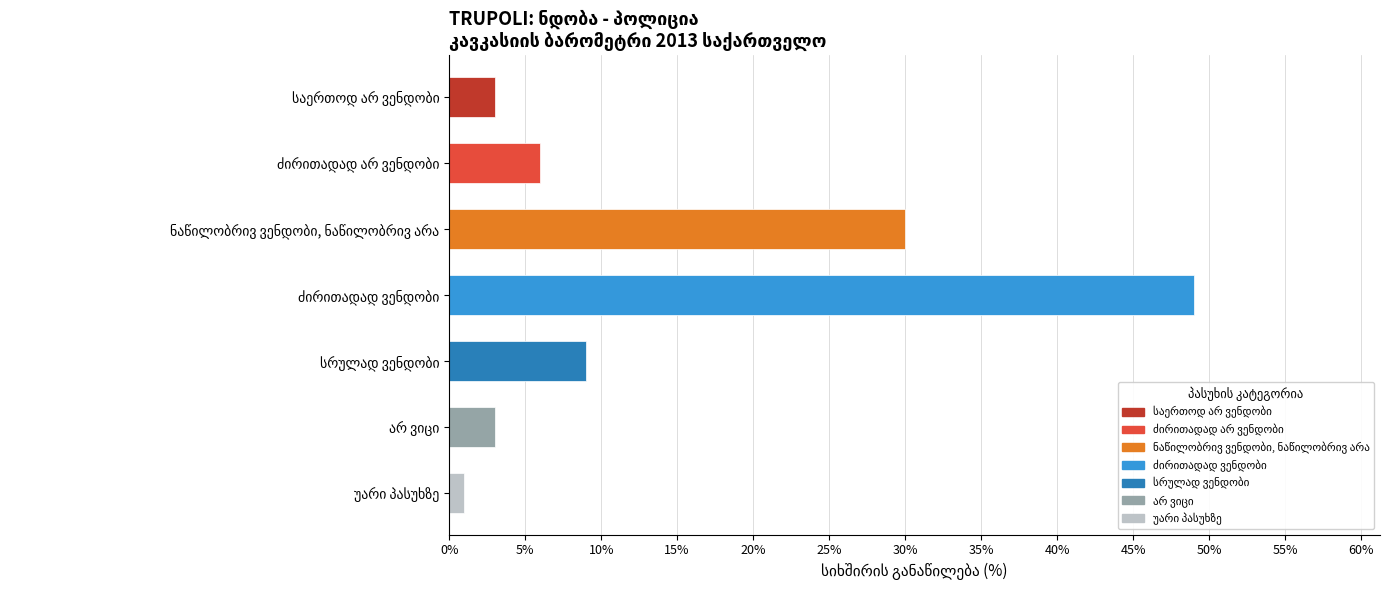

What is the average value?

14